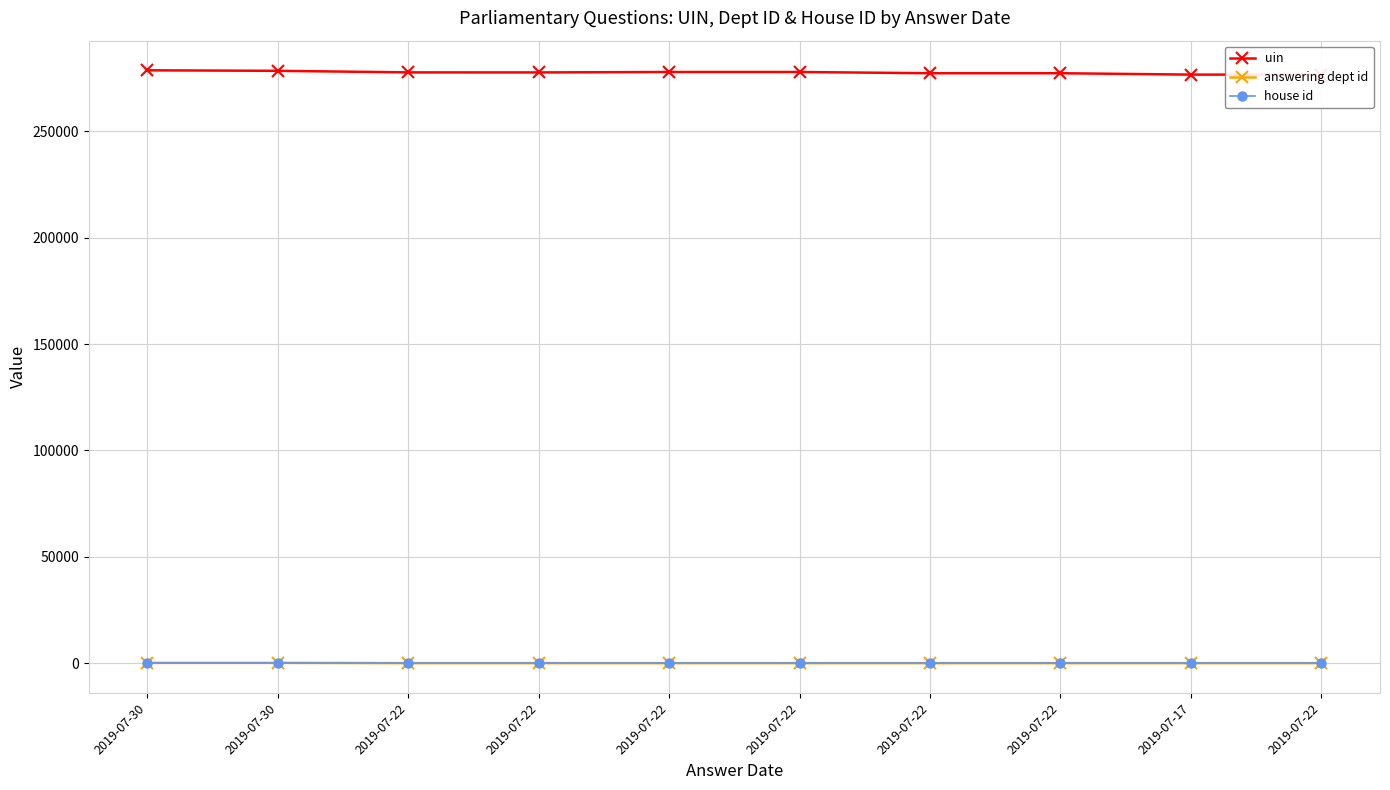

What is the sum of all house id values?

10